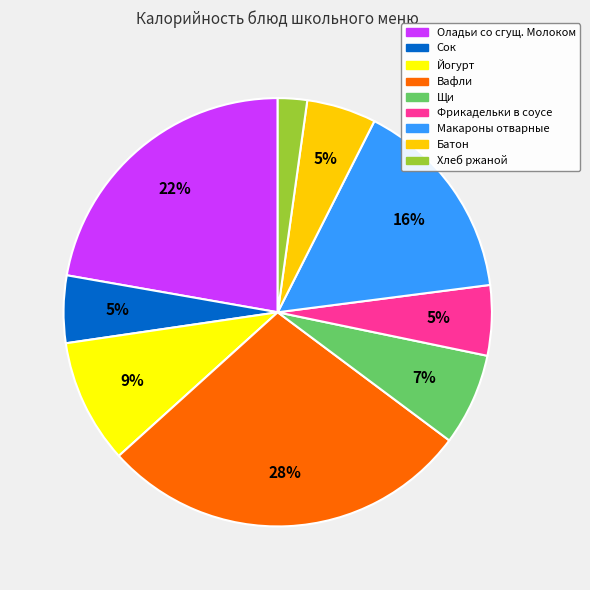

Does Щи represent more than half of the total?

No